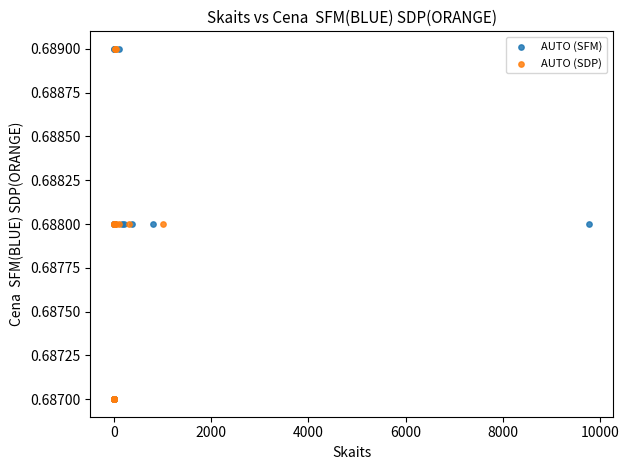

What are all the series names shown in the legend?

AUTO (SFM), AUTO (SDP)